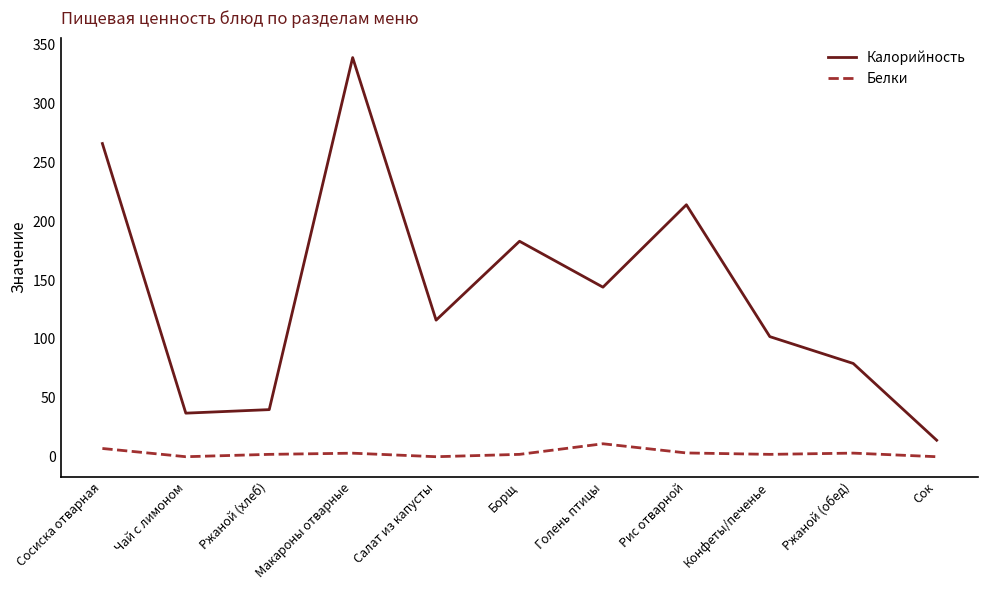

What are all the series names shown in the legend?

Калорийность, Белки